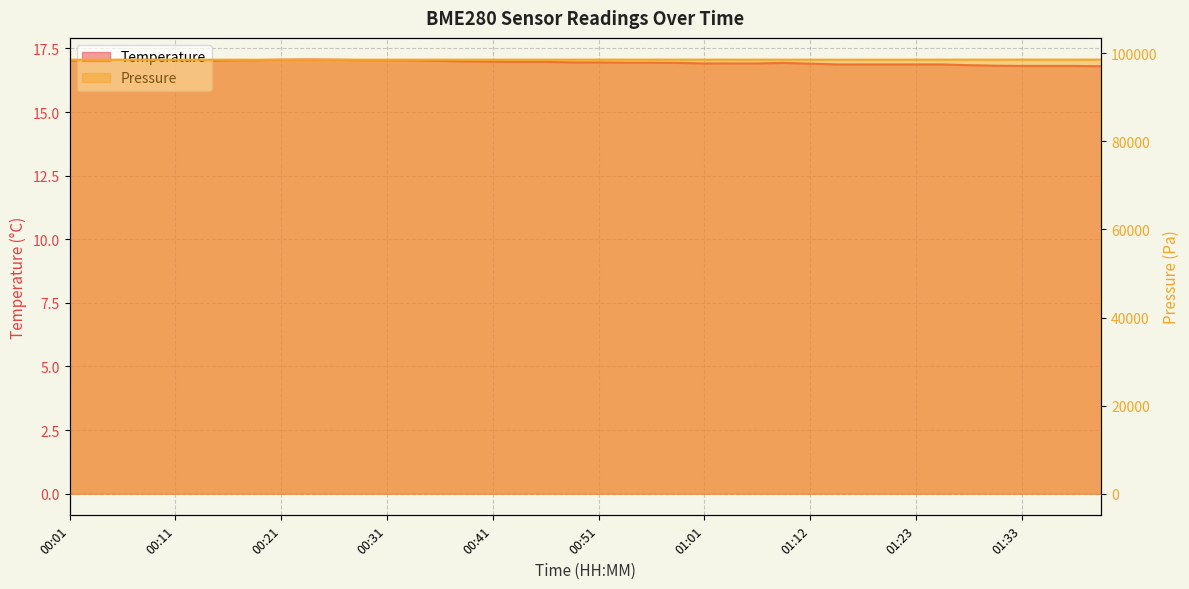

The temperature series shows 16.9 at 01:20. True or false?

True